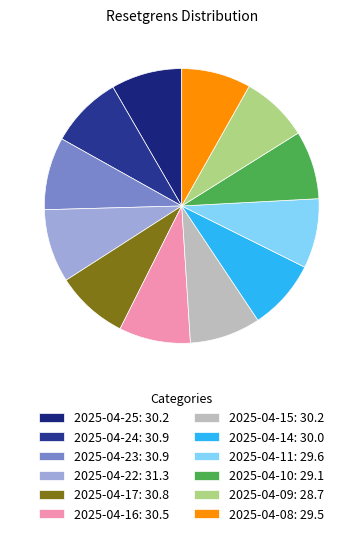

How many segments does this pie chart have?

12